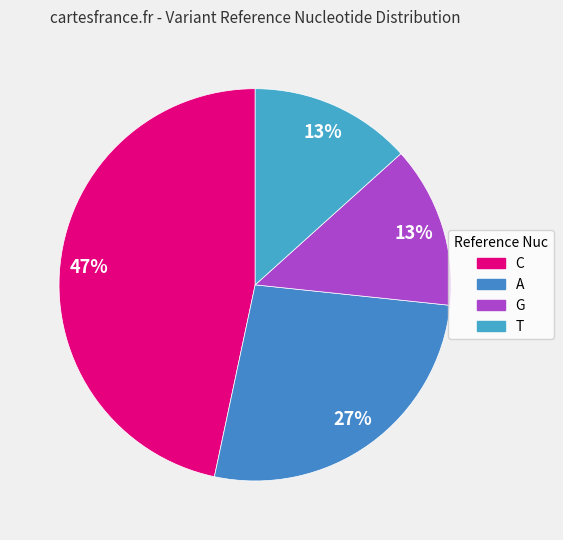

Count the number of slices in the pie.

4